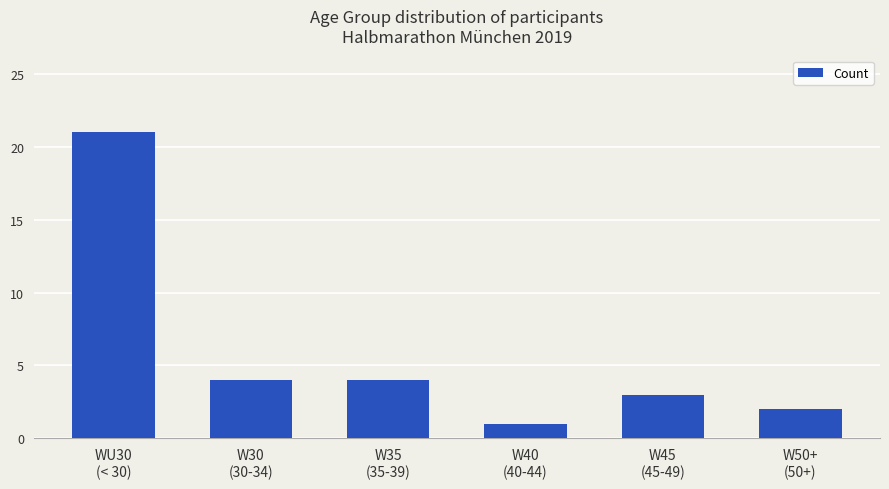

At which label does the data first exceed 4?

WU30
(< 30)